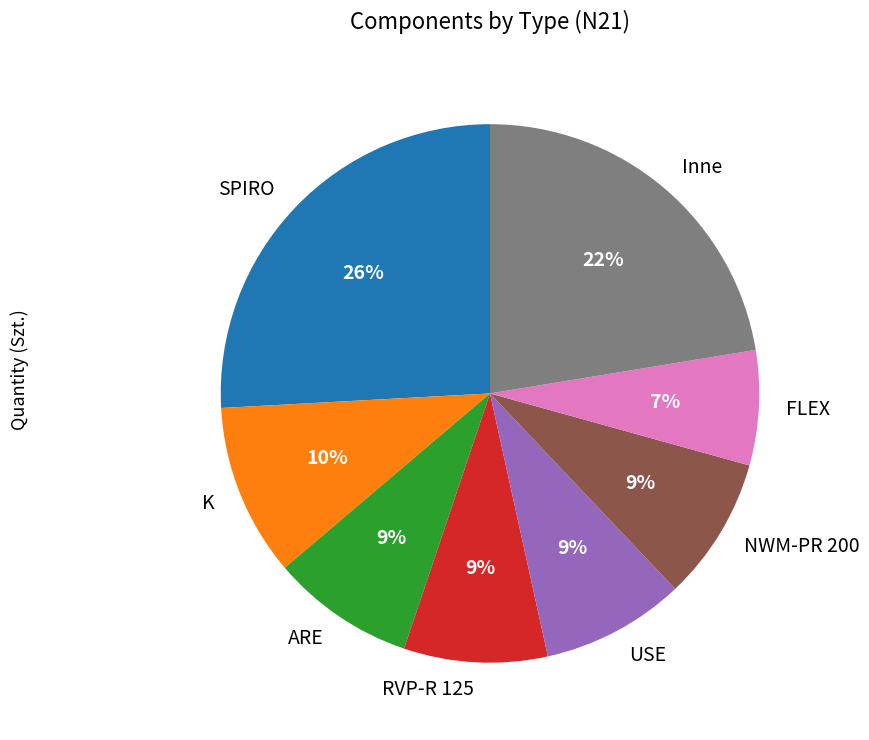

Is there any slice that represents more than half of the pie?

No